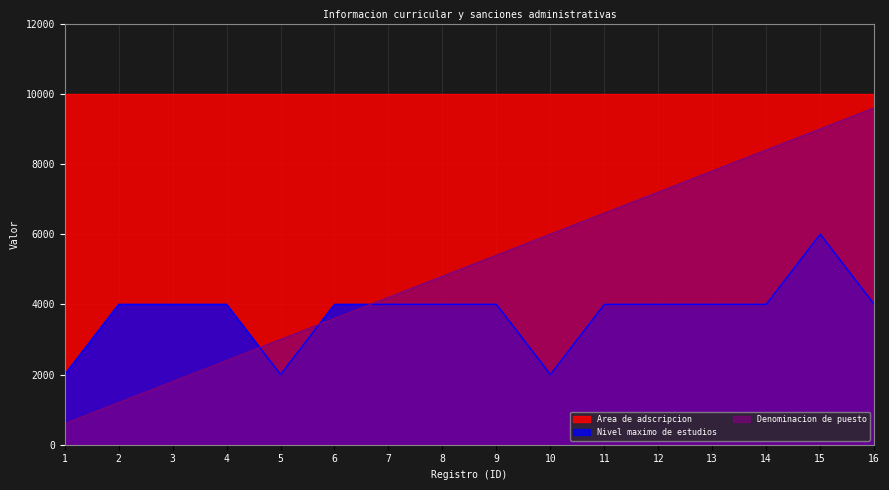

Which series has the widest spread of values?

Denominacion de puesto